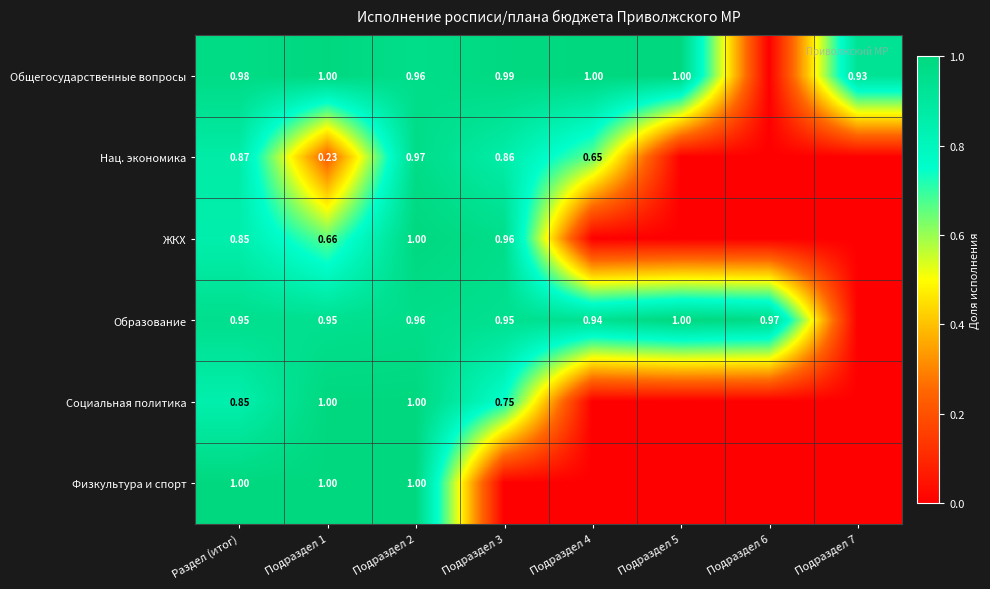

The ЖКХ series shows 0.0 at Подраздел 5. True or false?

True